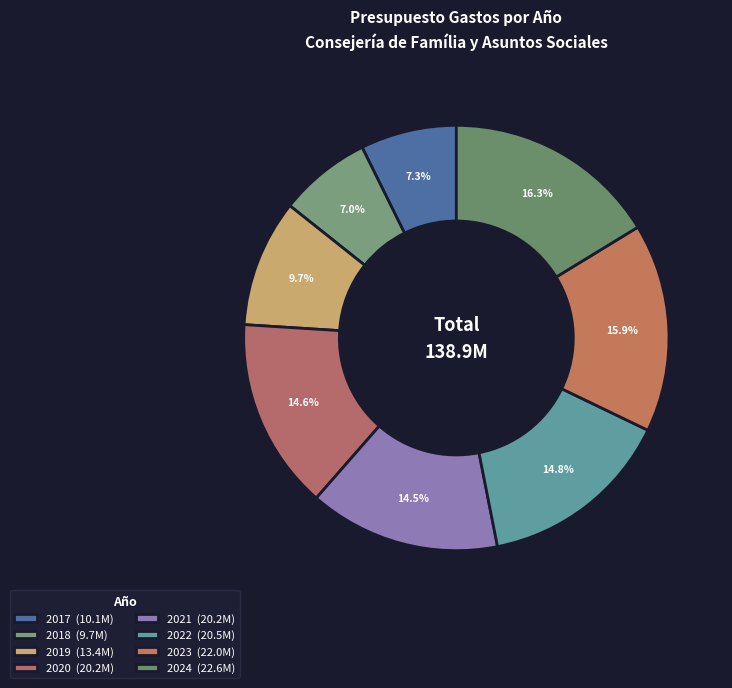

How many segments does this pie chart have?

8